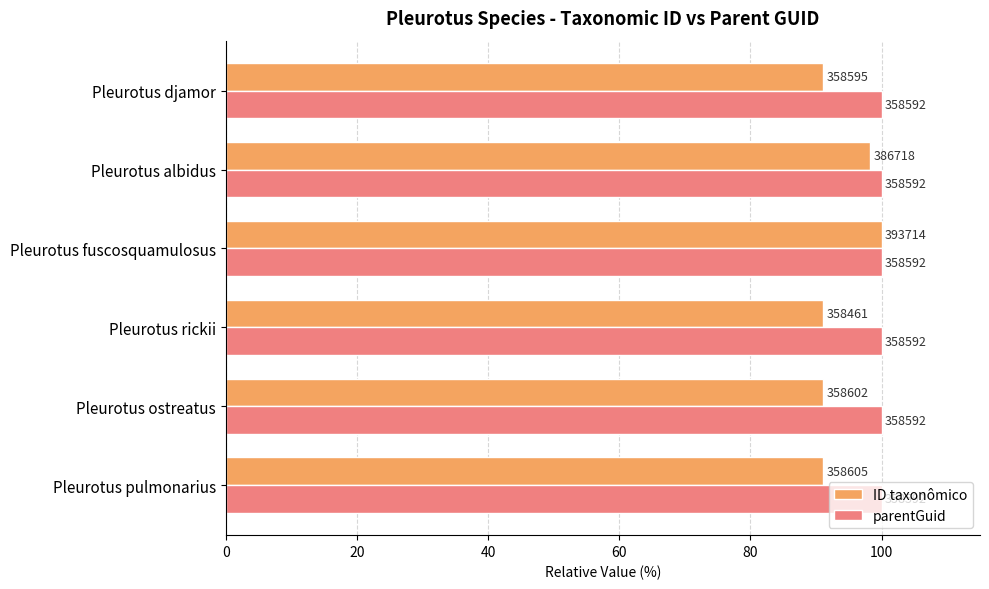

What are all the series names shown in the legend?

ID taxonômico, parentGuid